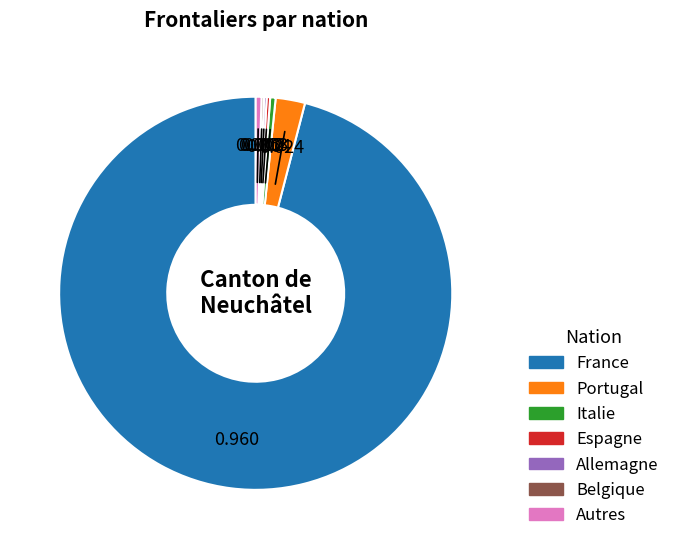

True or false: Portugal accounts for 8% of the total.

False